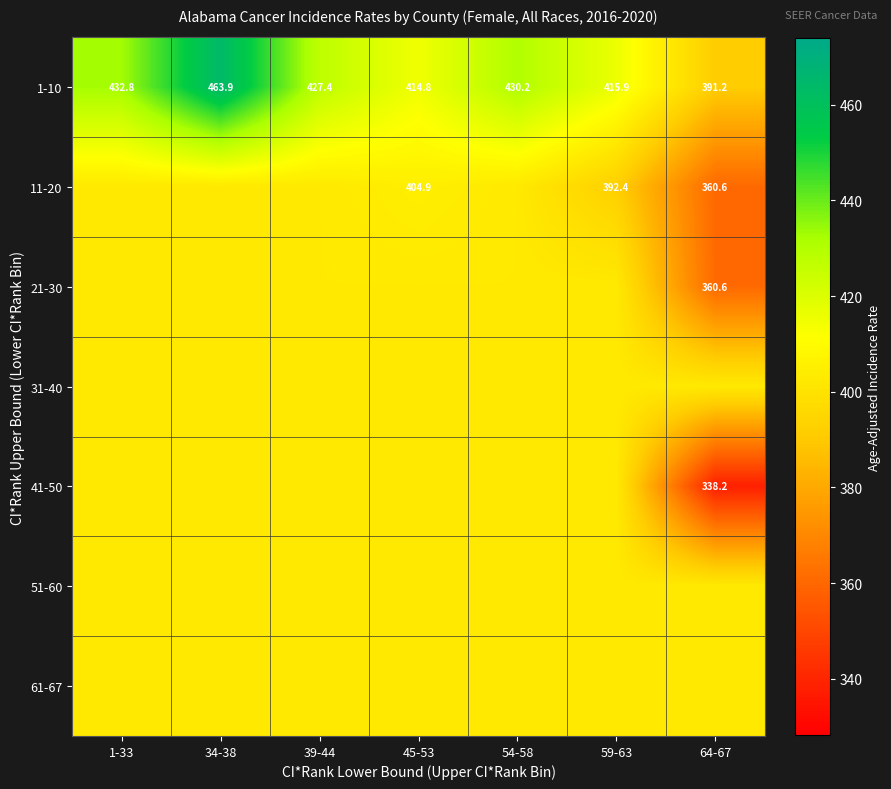

Which series has the largest range (max minus min)?

1-10